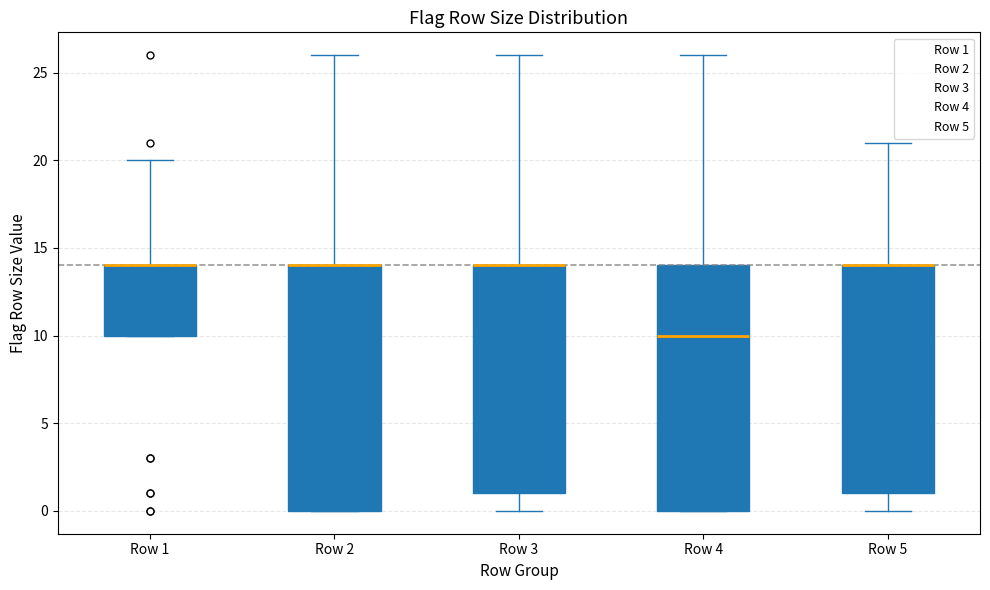

Where does the upper whisker of the box for Row 4 end on the y-axis? The values are not printed on the chart, so give them approximately, as read against the axis.

26